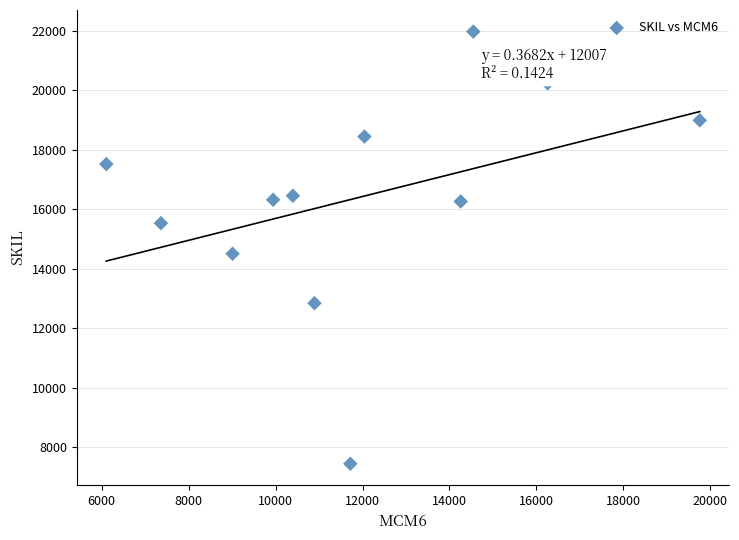

What is the range of X values (max minus min)?

13646.0